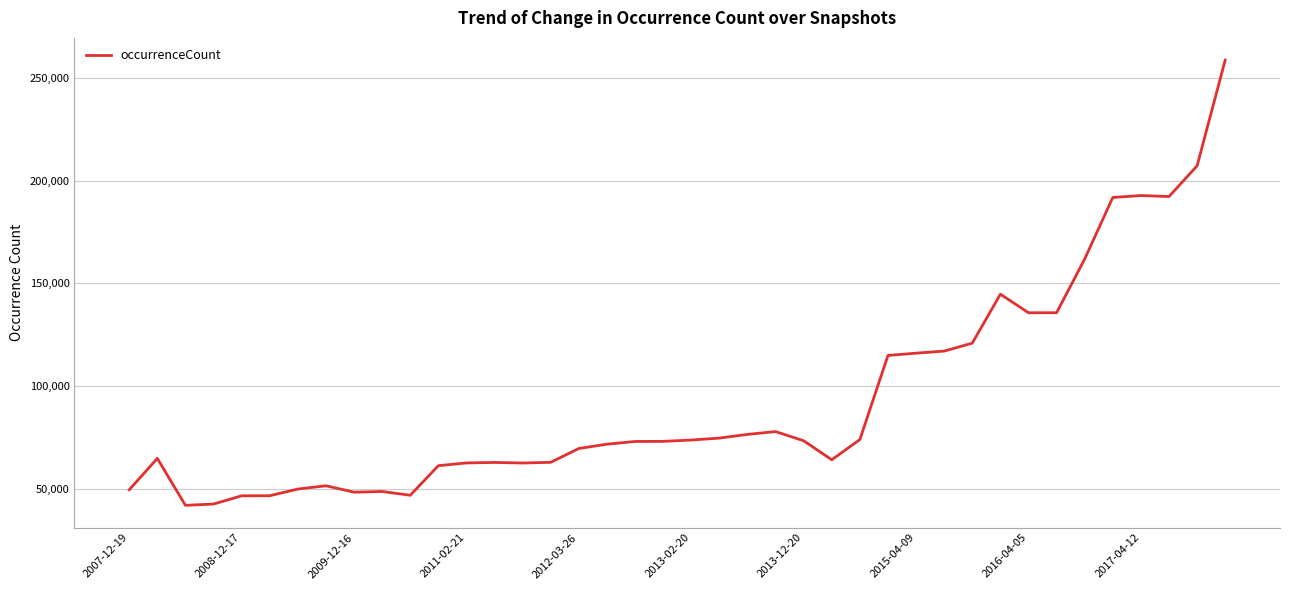

Does the chart display data point markers on the line(s)?

No